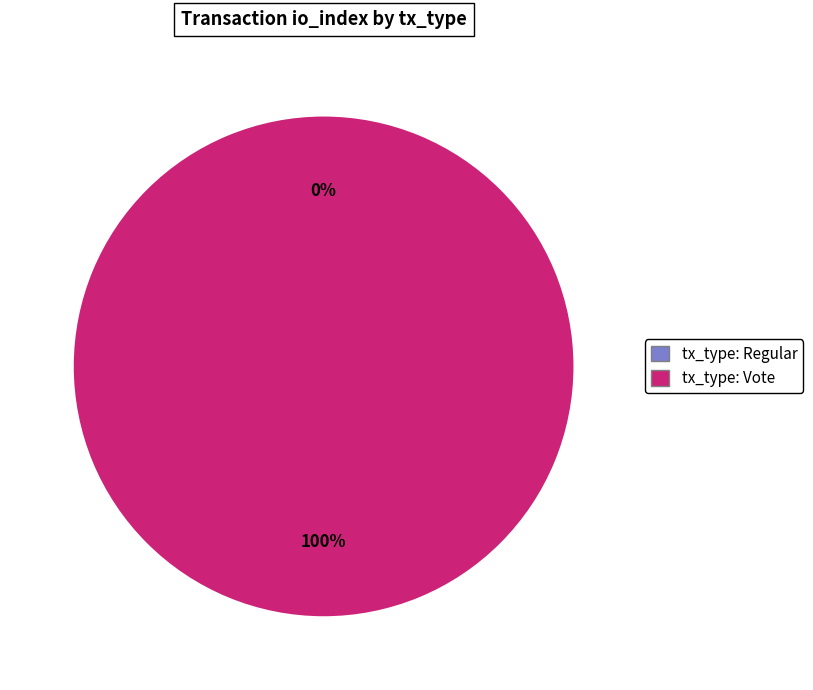

Does tx_type: Regular represent more than half of the total?

No